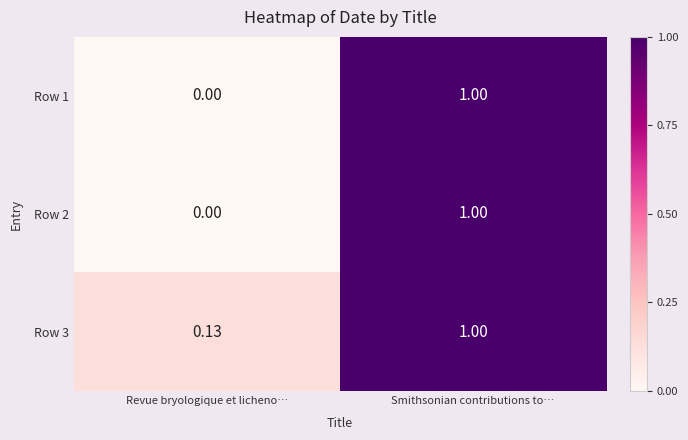

How many series are shown in this chart?

3